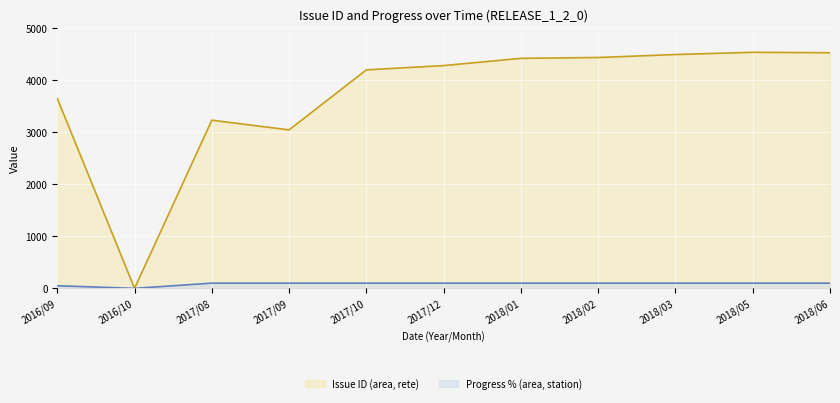

At how many categories does at least one series exceed 4321?

5